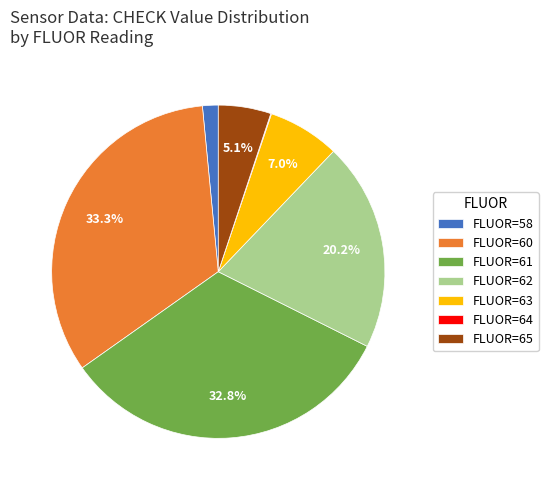

Which has a higher value, FLUOR=58 or FLUOR=65?

FLUOR=65